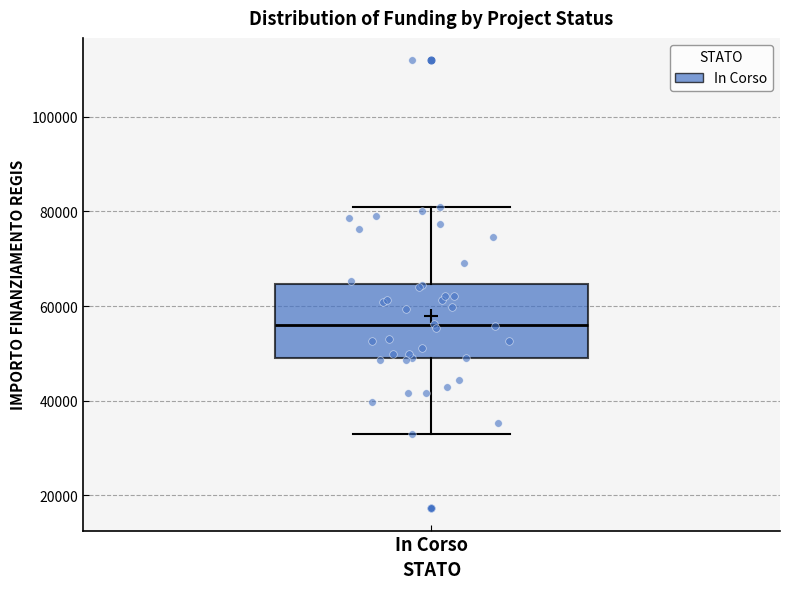

Where does the upper whisker of the box for In Corso end on the y-axis? The values are not printed on the chart, so give them approximately, as read against the axis.

80000